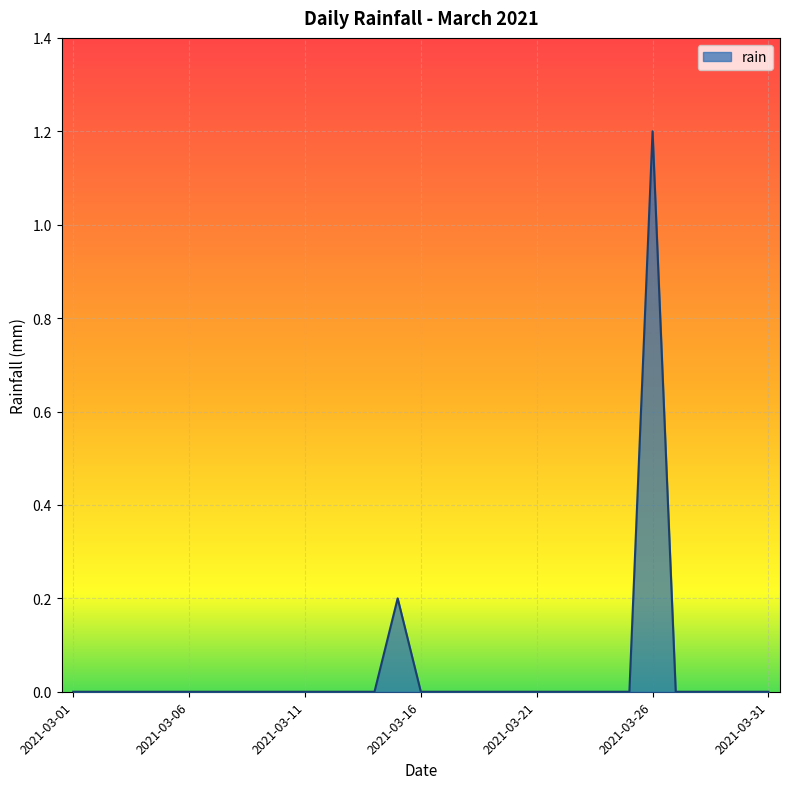

What is the value of the 15th point from the left?

0.2